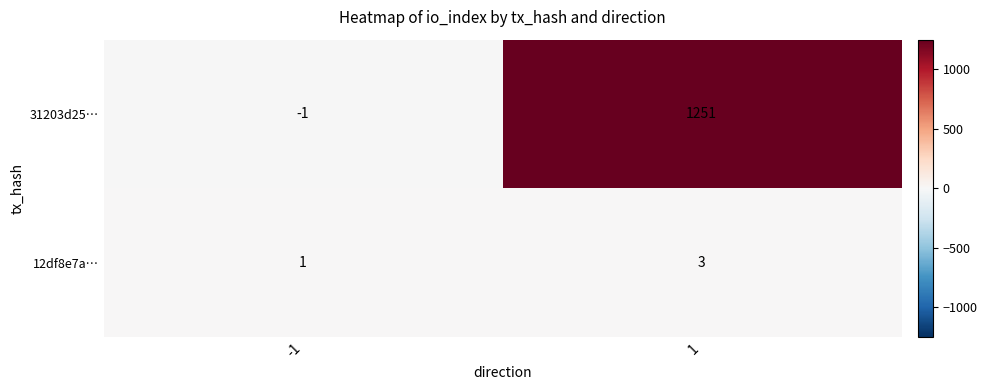

What is the spread (max minus min) of values at 1?

1248